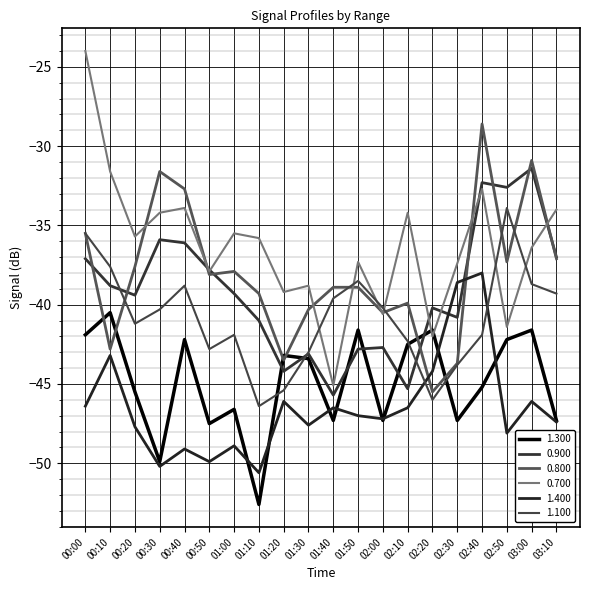

How many lines are shown in the chart?

6